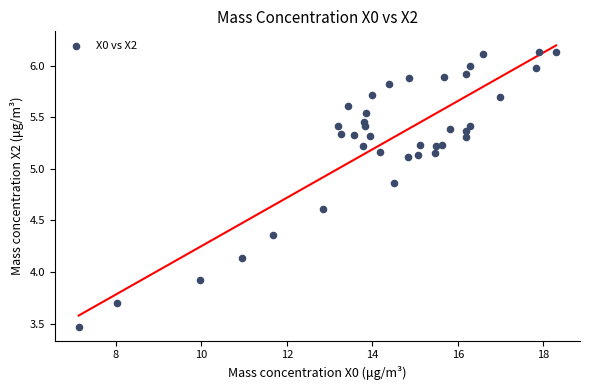

What Y value in the scatter plot is closest to 4?

3.9